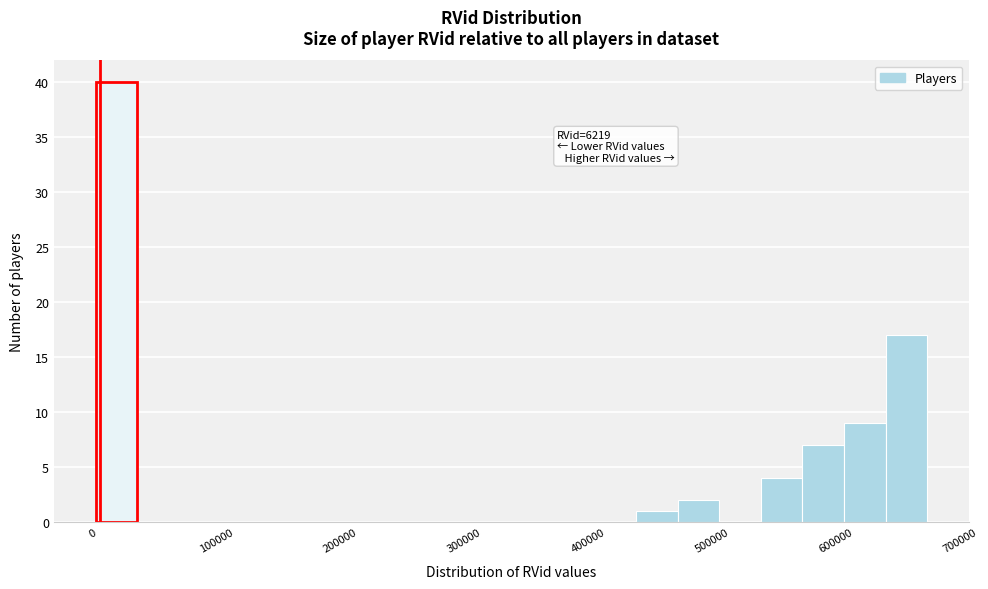

Around what value on the x-axis is the tallest bar? Give the approximate position of its centre, as read against the axis.

20000